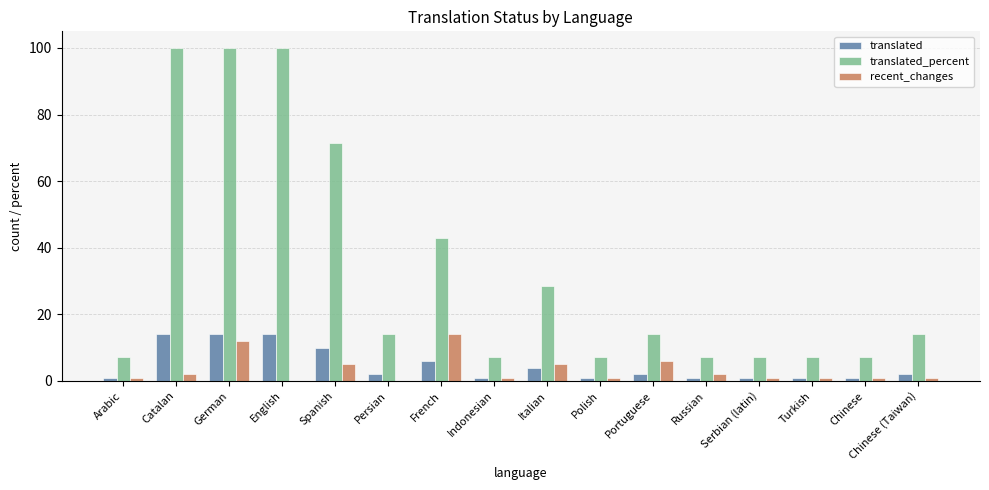

True or false: translated has a value of 2.4 at Spanish.

False